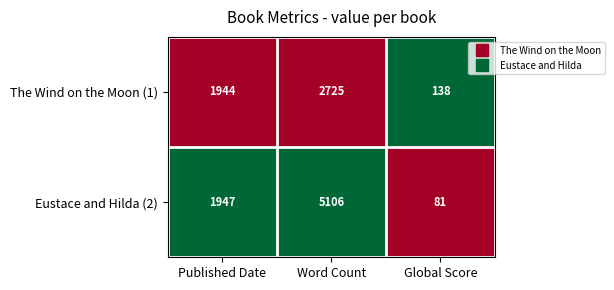

How many data points does each series have?

3